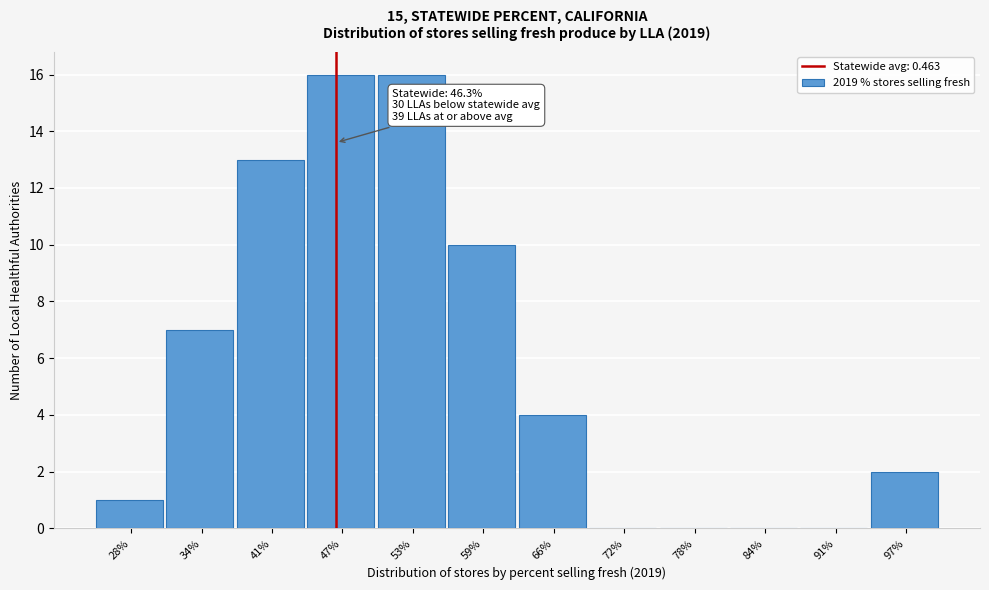

Reading left to right, transcribe all the data shown in this chart.

28%=1	34%=7	41%=13	47%=16	53%=16	59%=10	66%=4	72%=0	78%=0	84%=0	91%=0	97%=2